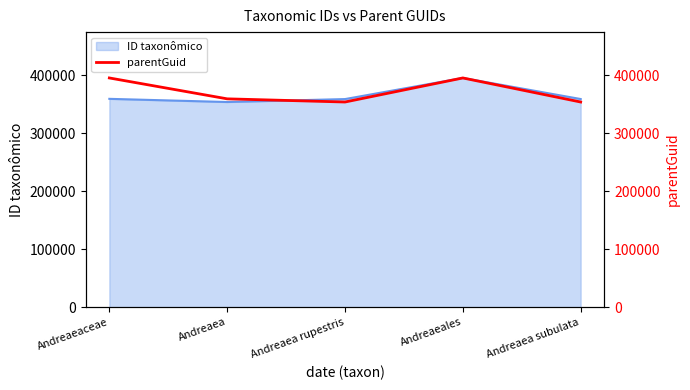

Does the chart have visible grid lines?

No